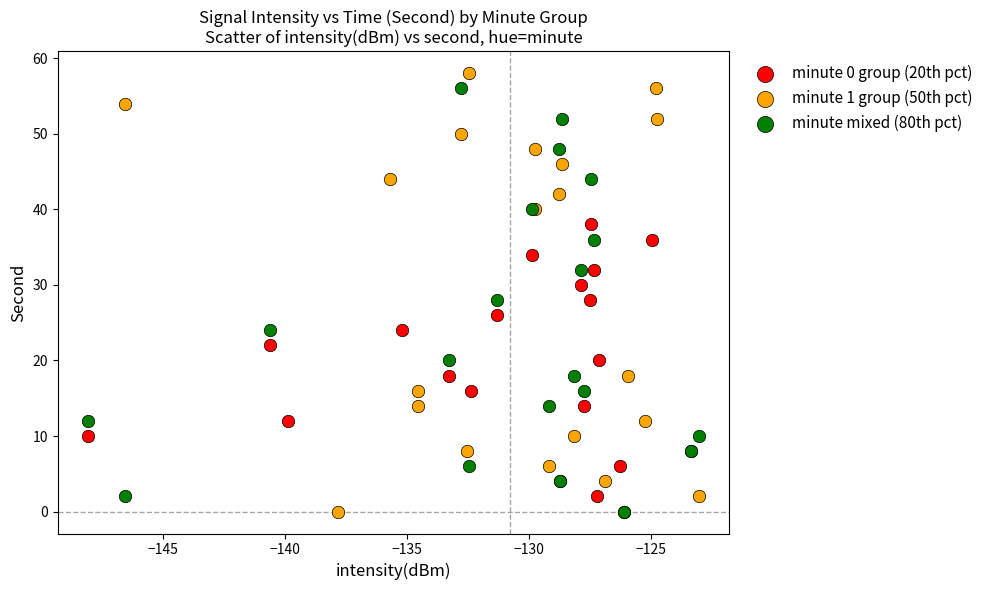

What are all the series names shown in the legend?

minute 0 group (20th pct), minute 1 group (50th pct), minute mixed (80th pct)